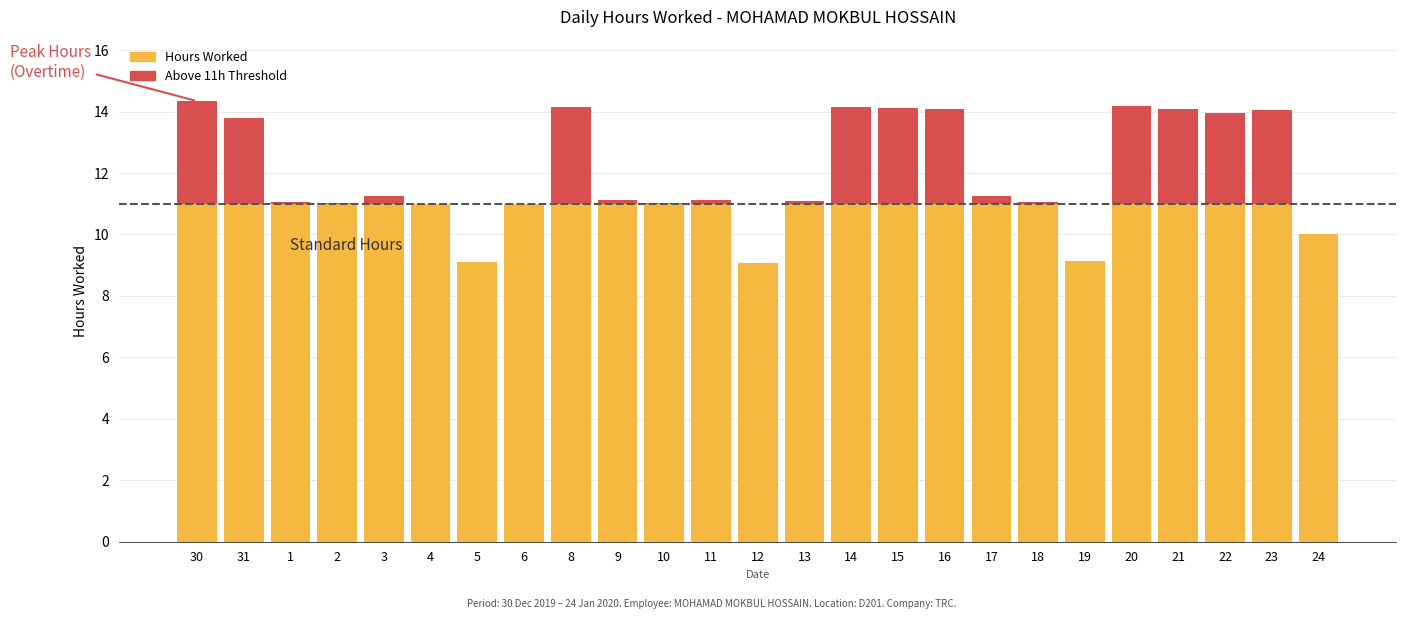

What is the total value across all series at 4?

11.0